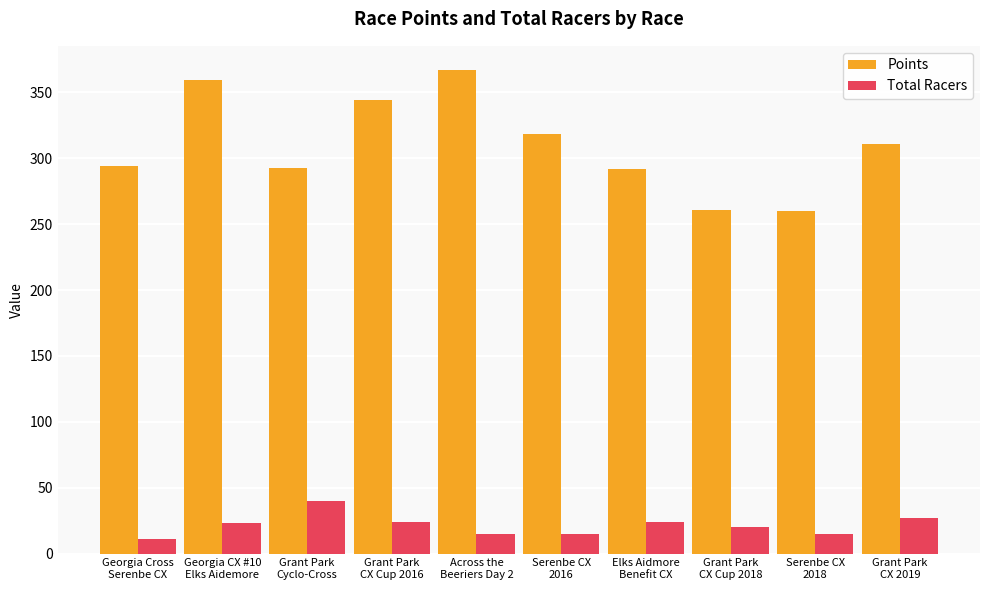

The value of Total Racers at Grant Park
CX Cup 2016 is 24.0. True or false?

True